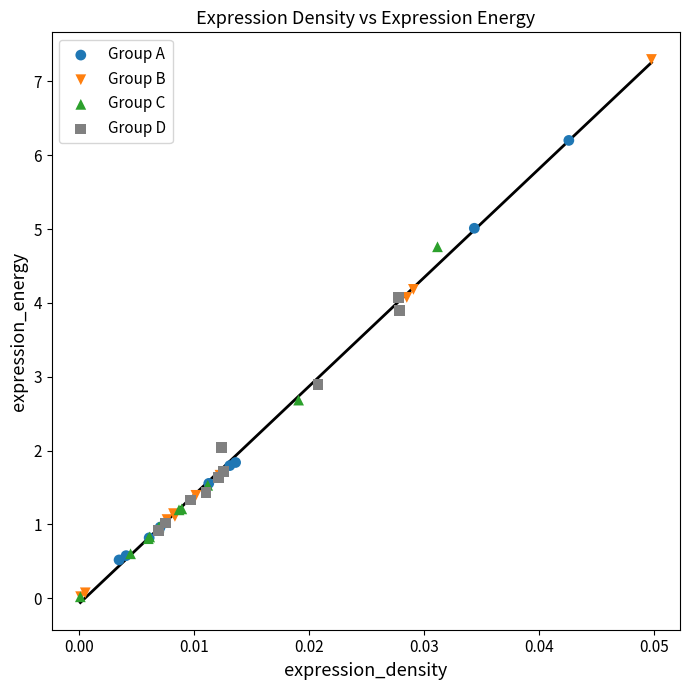

Which series reaches the maximum Y coordinate?

Group B